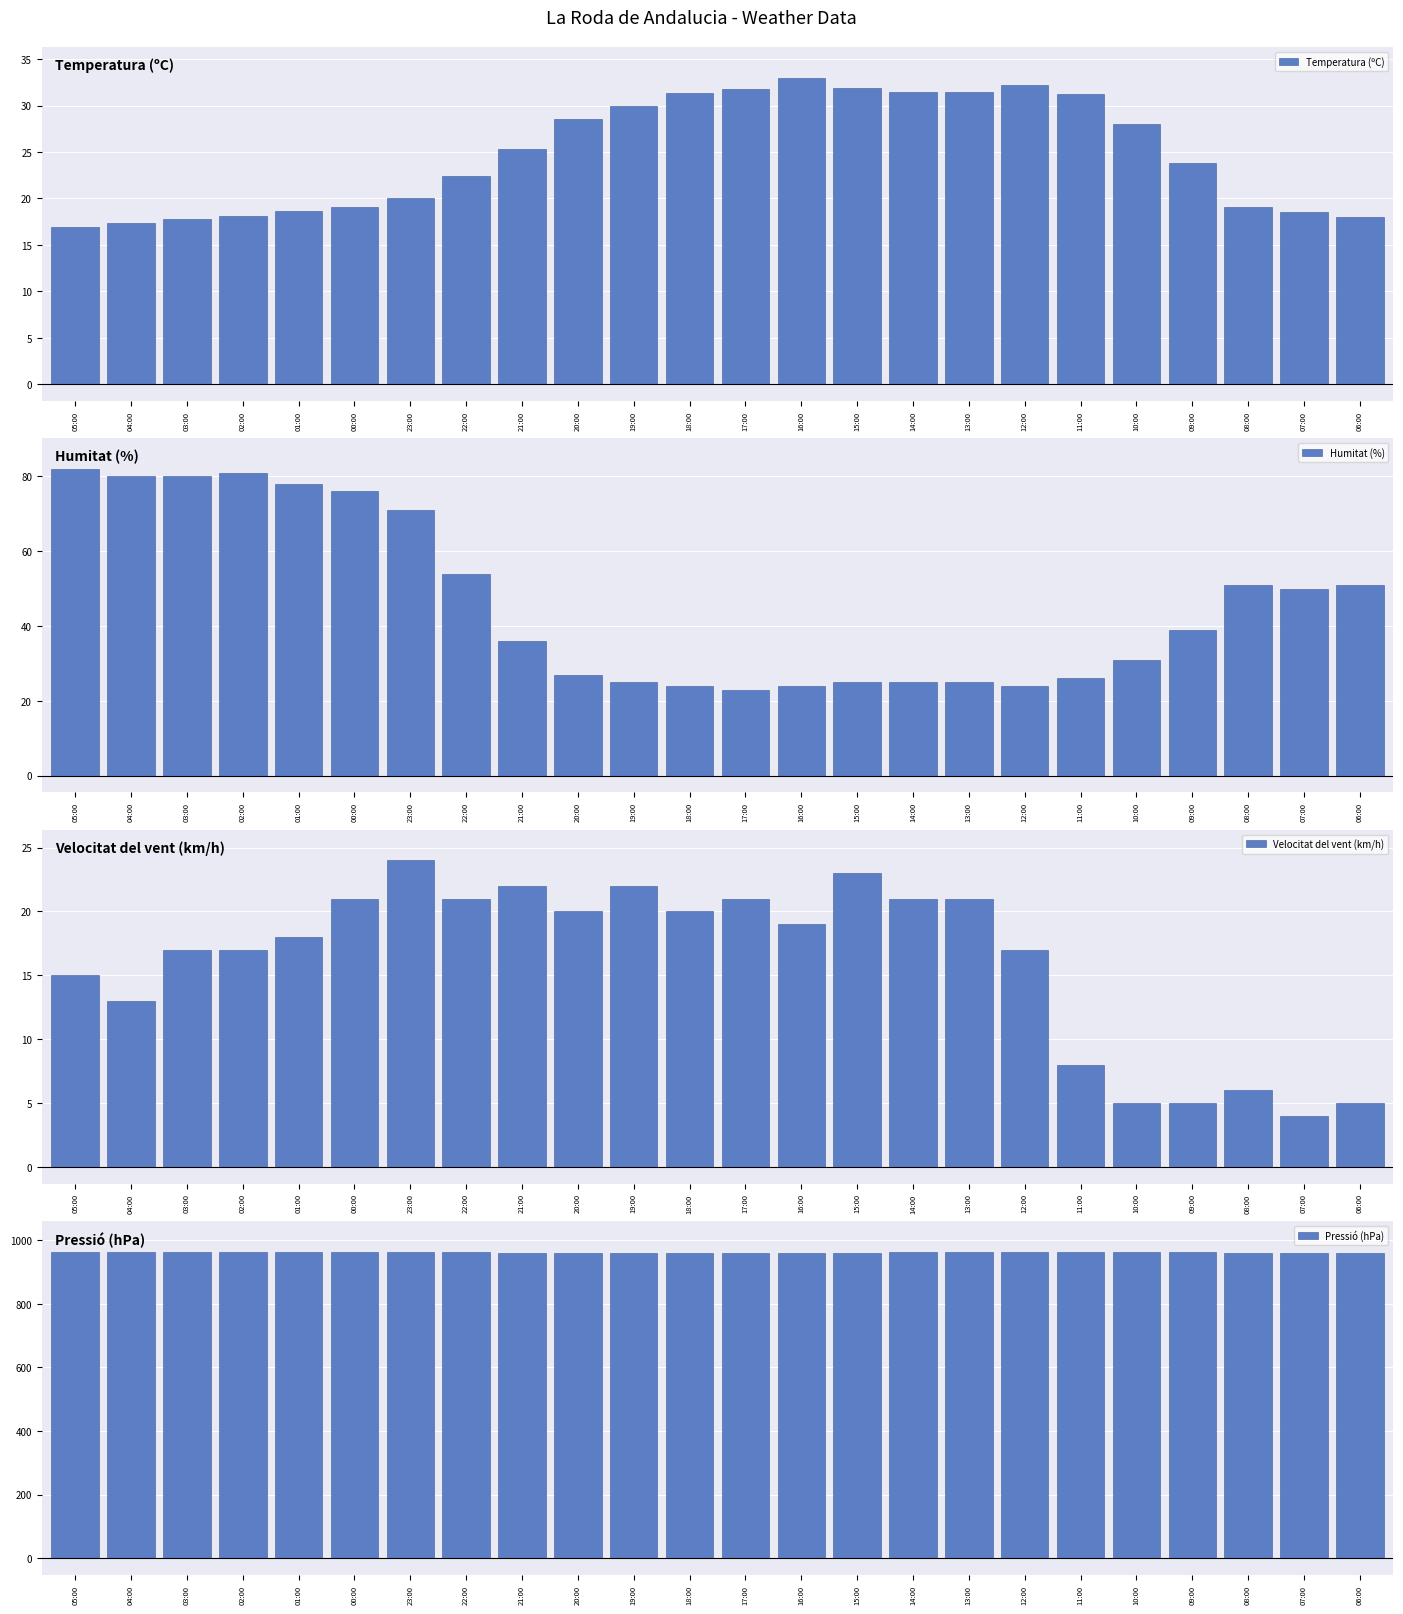

What are all the series names shown in the legend?

Temperatura (ºC), Humitat (%), Velocitat del vent (km/h), Pressió (hPa)